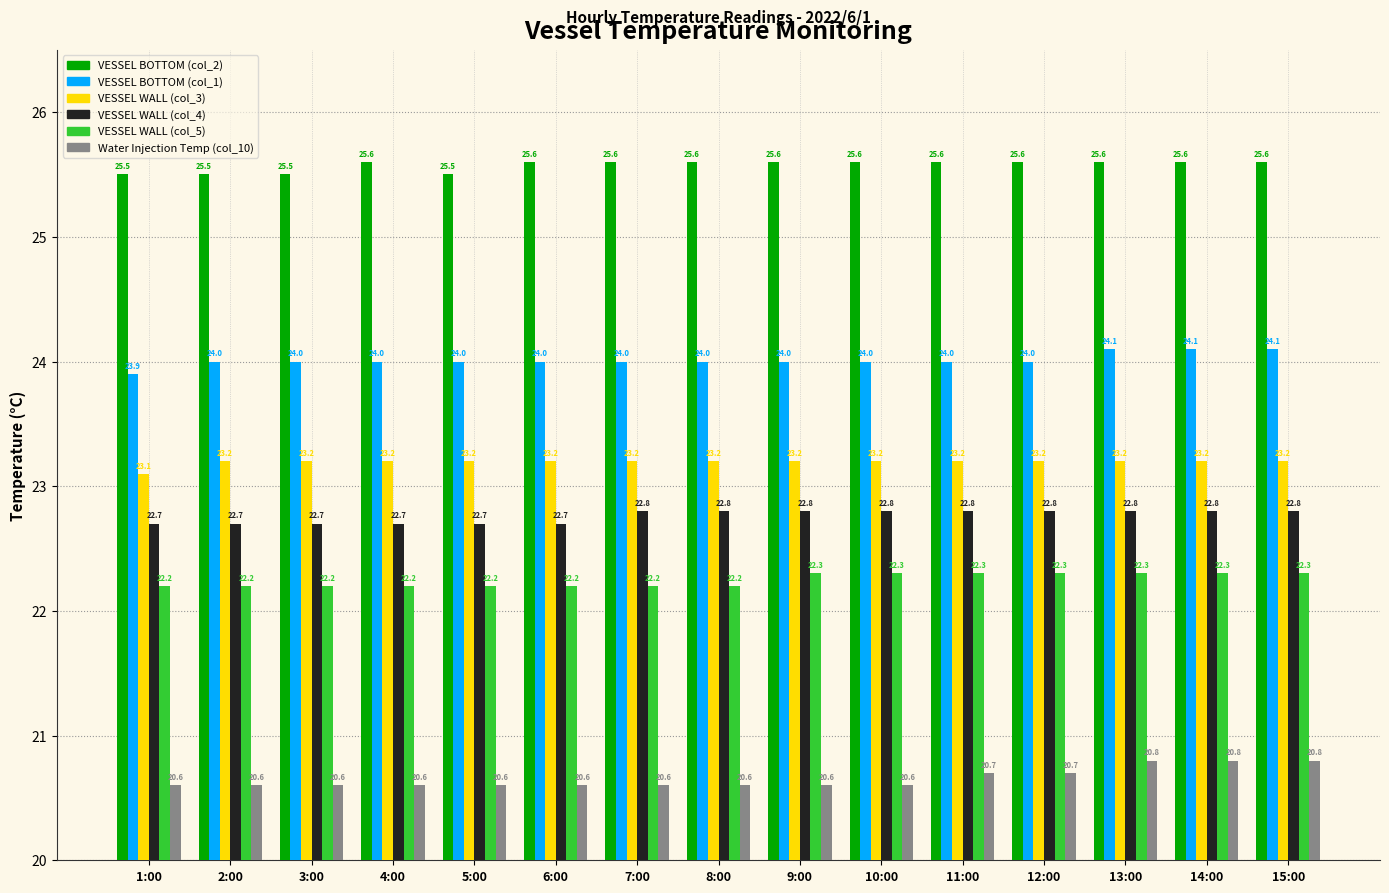

What is the label of the 1st bar from the right?

15:00